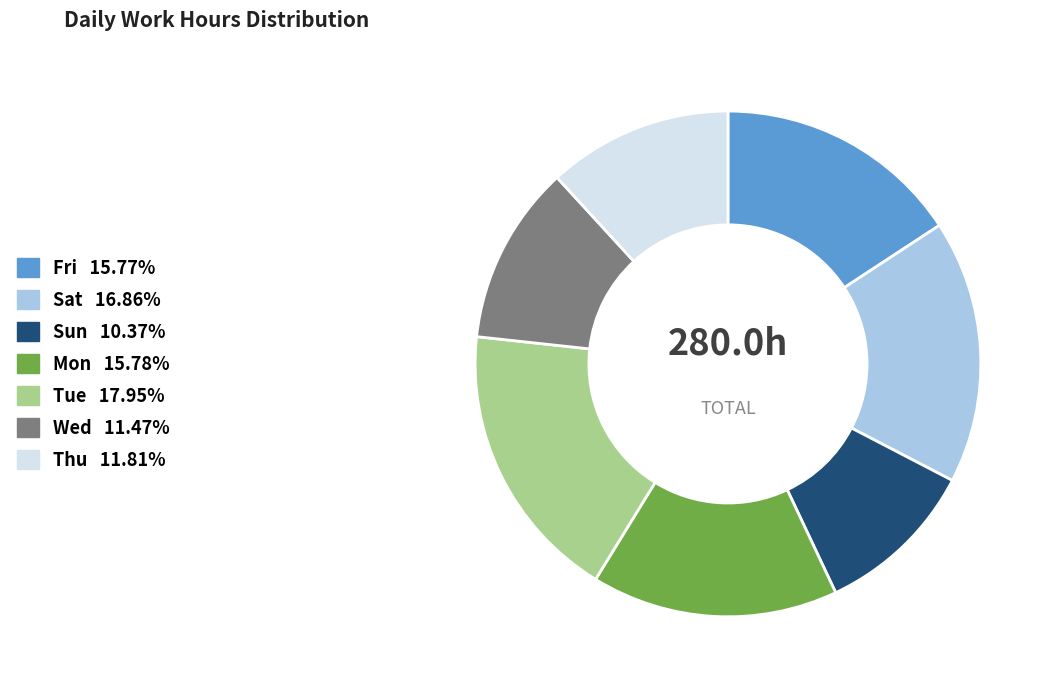

Is there any slice that represents more than half of the pie?

No